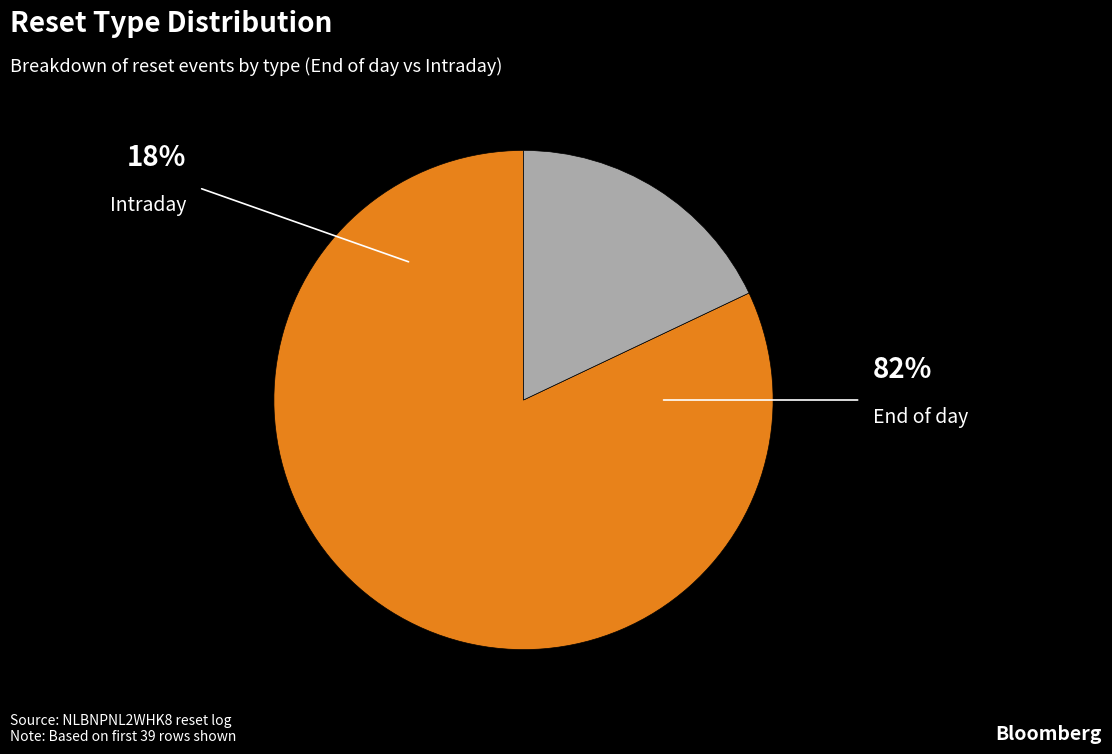

Is there any slice that represents more than half of the pie?

Yes